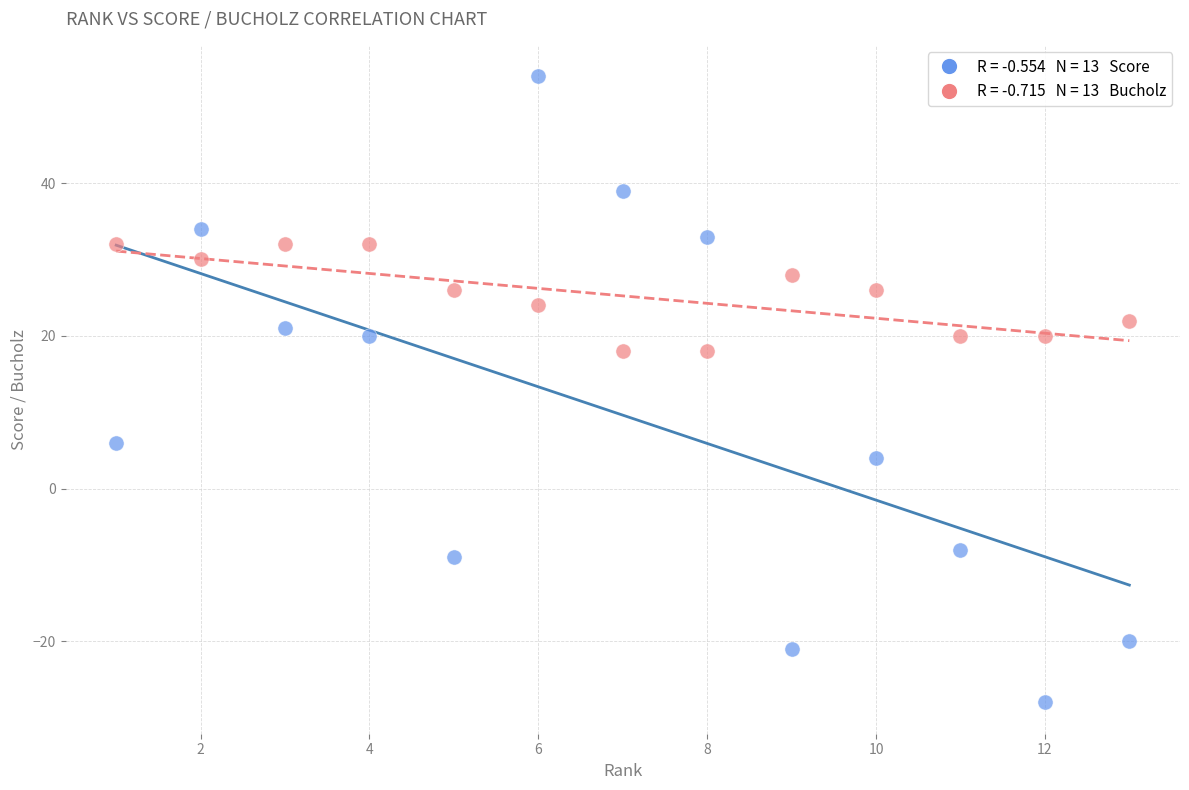

Across all data points, what is the range of X values (max minus min)?

12